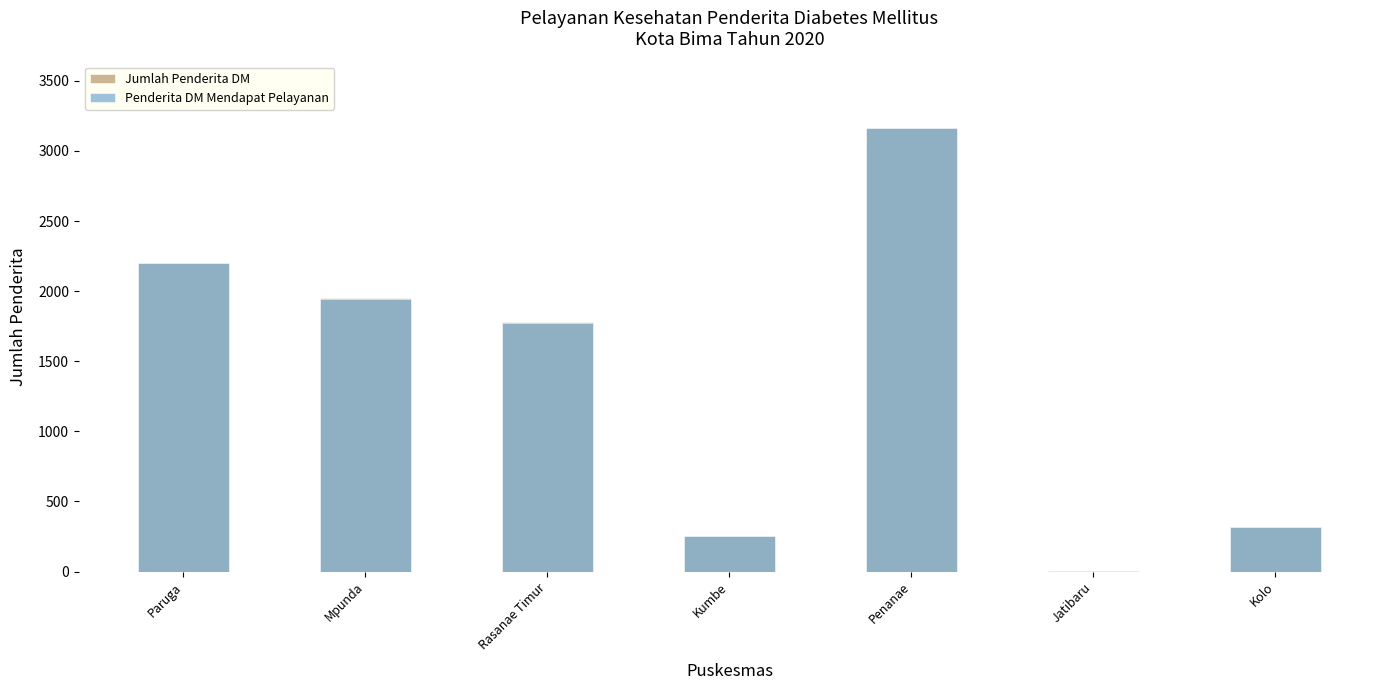

Which category has the highest value in the Jumlah Penderita DM series?

Penanae